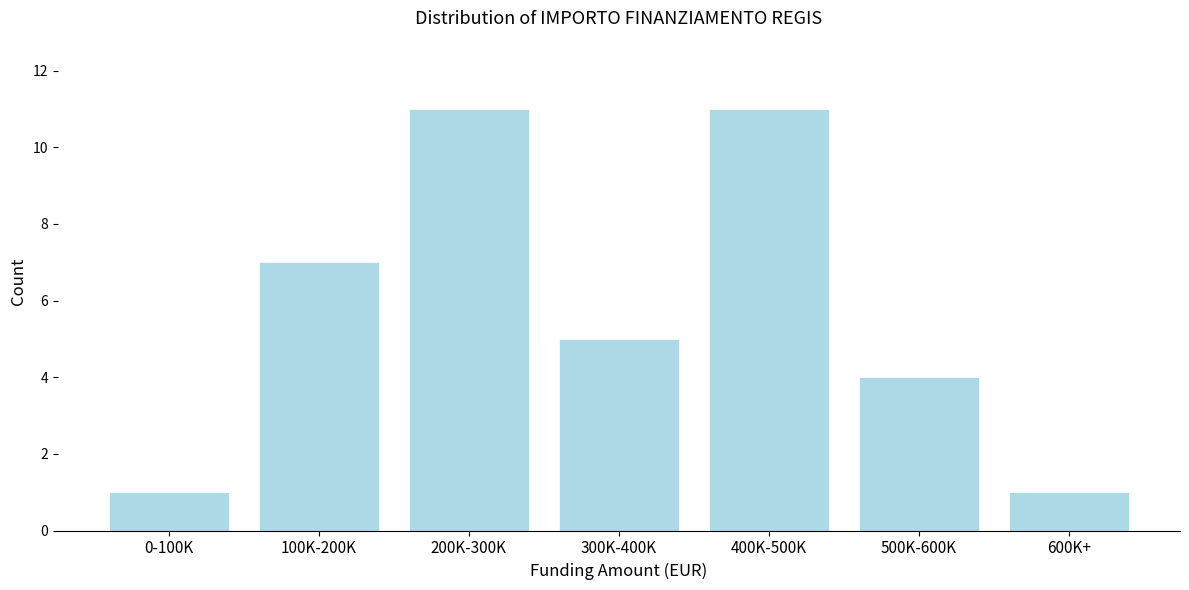

Reading left to right, list all the values displayed in this chart.

1	7	11	5	11	4	1